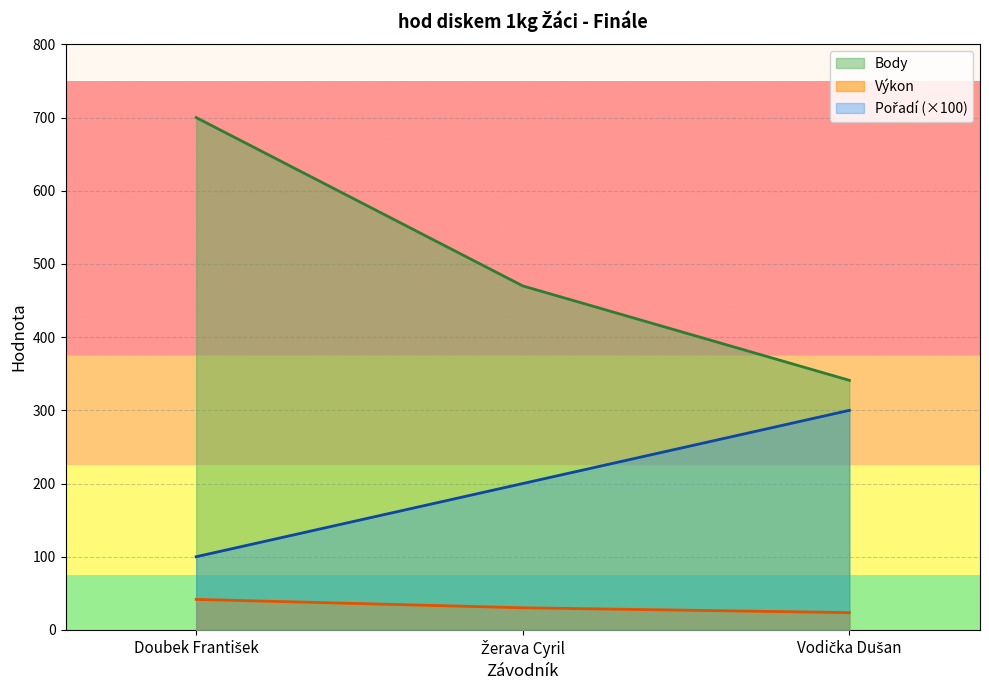

What is the difference between the Pořadí values at Doubek František and Žerava Cyril?

100.0